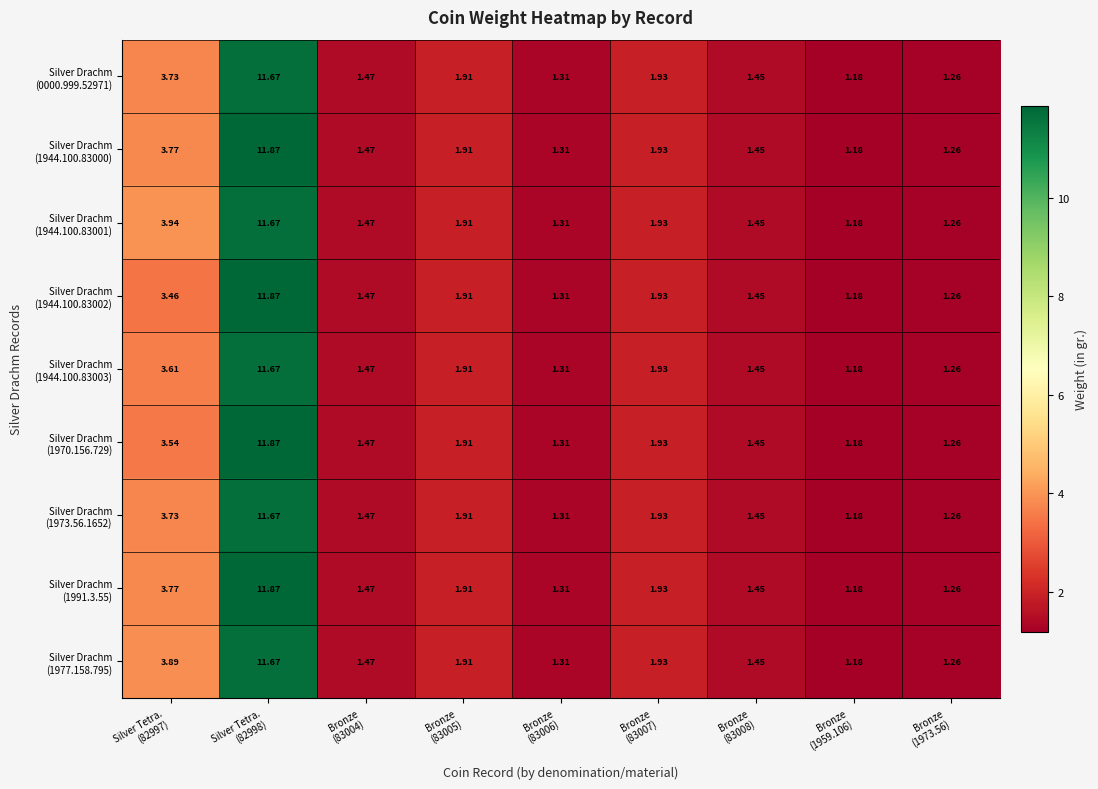

At which category is the sum across all series the highest?

Silver Tetra.
(82998)